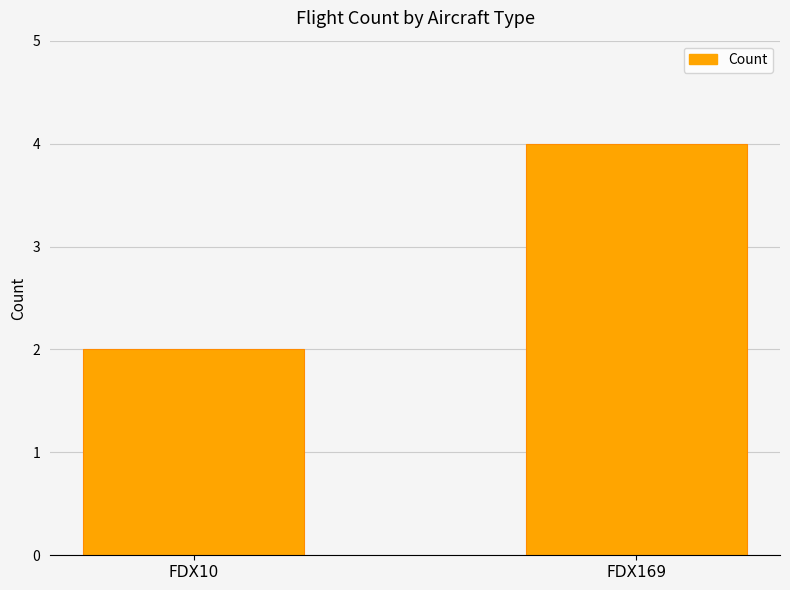

How many bars are there in total?

2